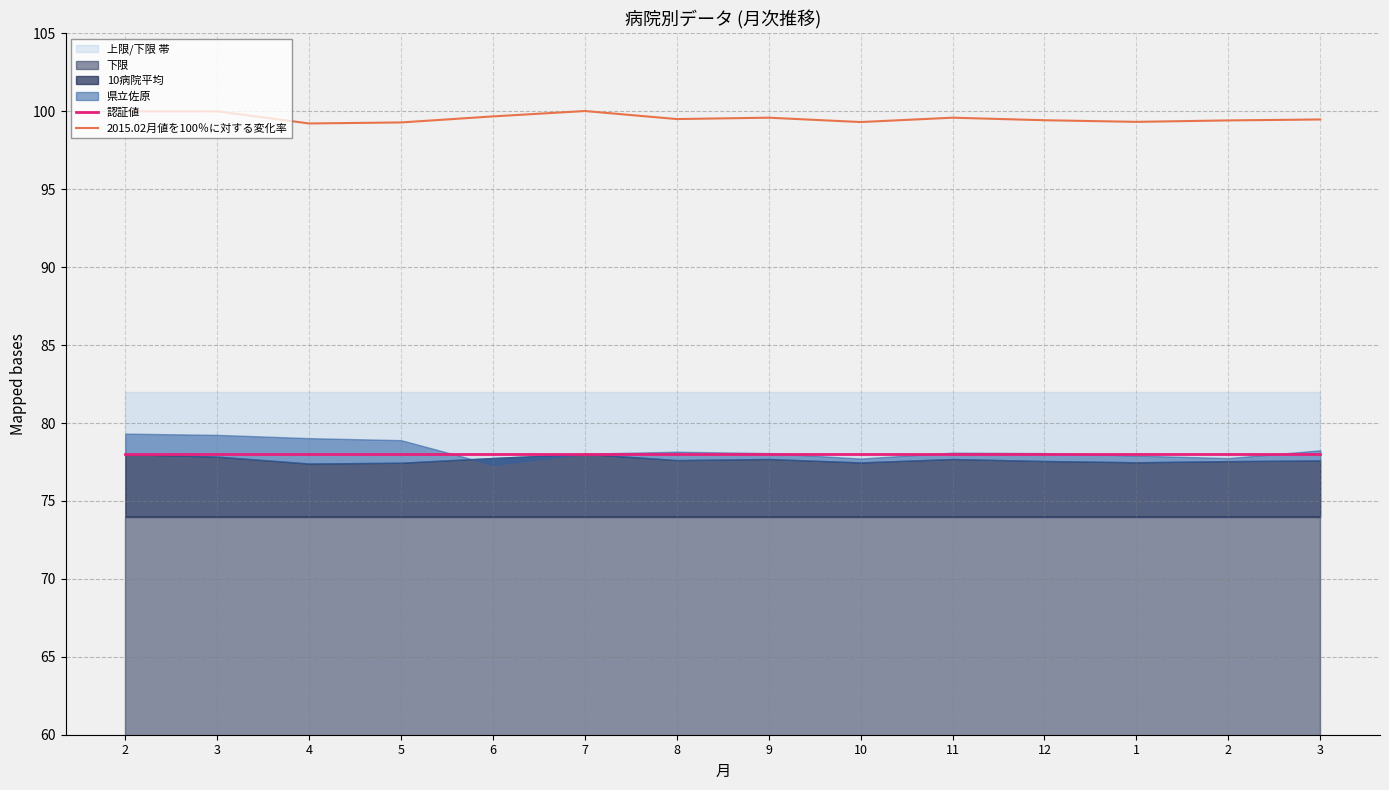

Does the chart display data point markers on the line(s)?

No